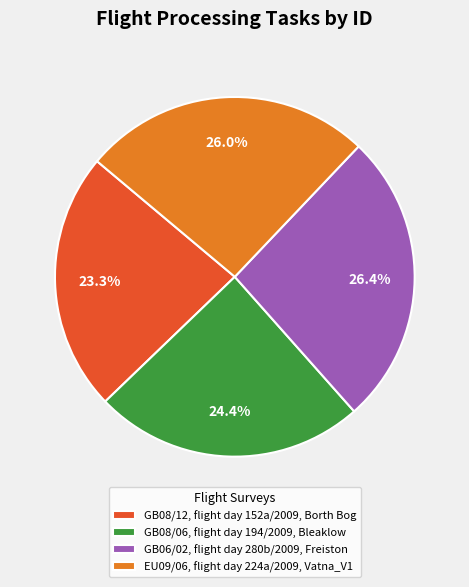

The EU09/06, flight day 224a/2009, Vatna_V1 slice represents 34% of the pie. True or false?

False